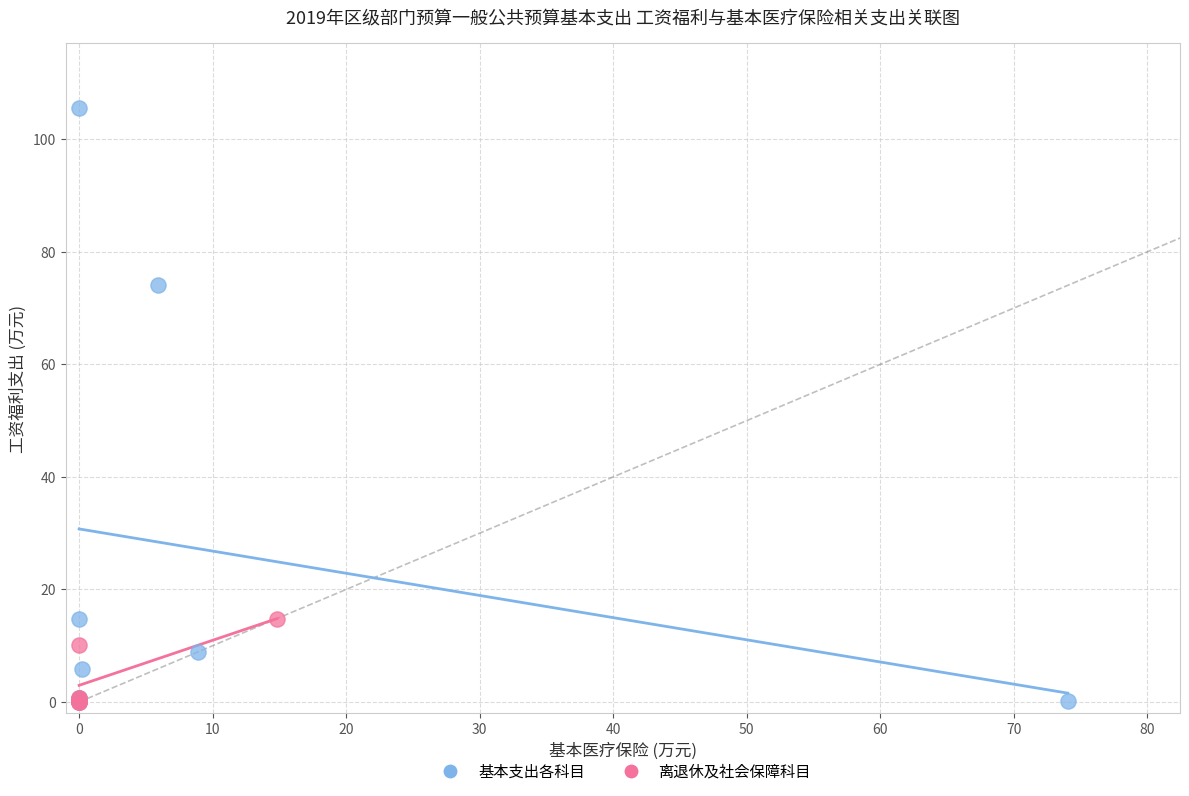

What are all the series names shown in the legend?

基本支出各科目, 离退休及社会保障科目